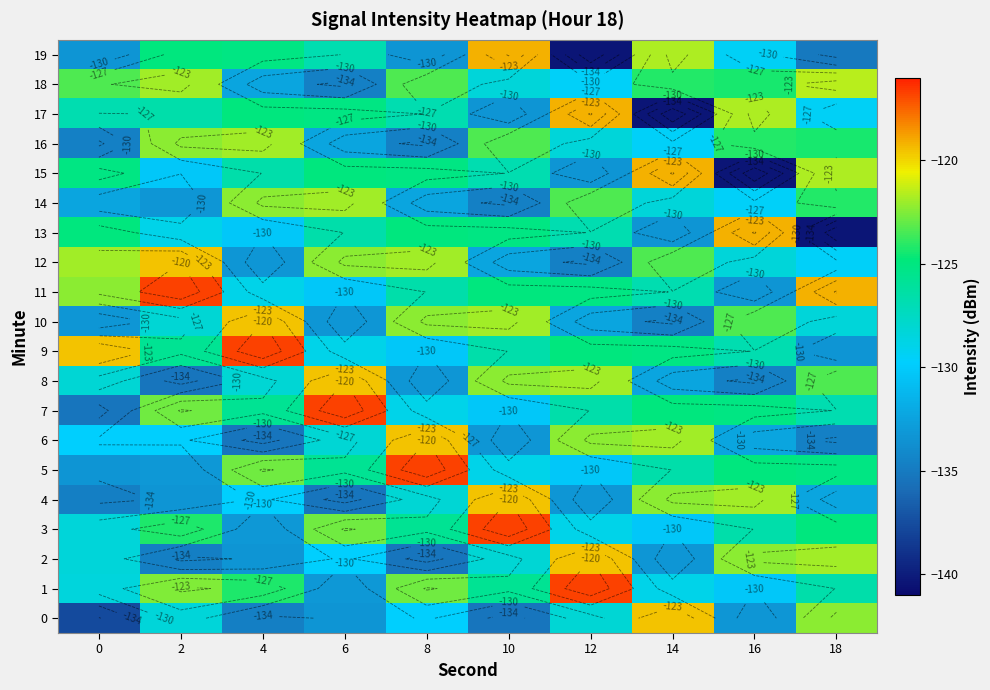

What is the difference between the second highest and minimum values in the row_11 series?

14.2